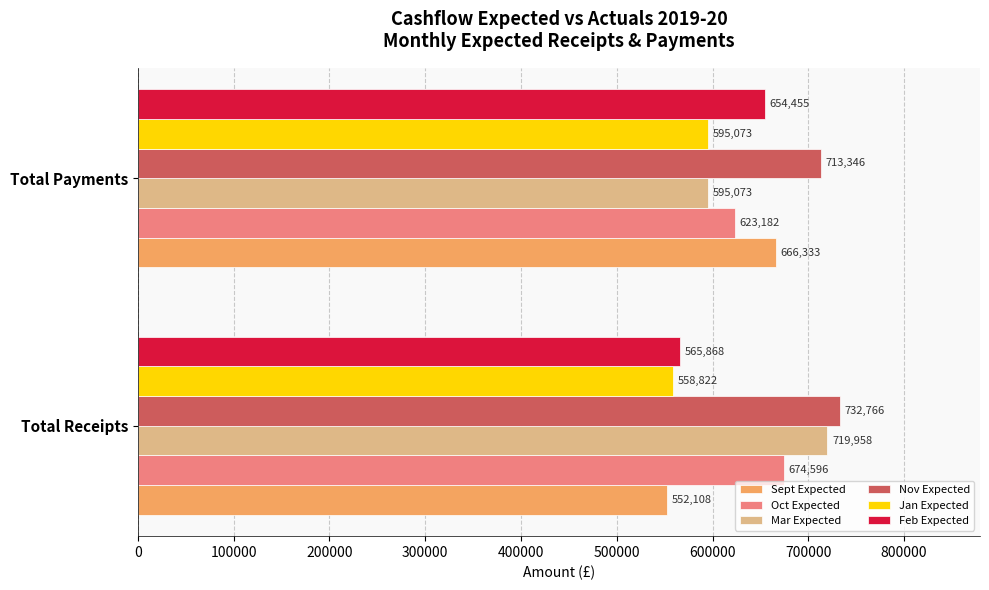

At which label is Nov Expected closest to 723055?

Total Payments